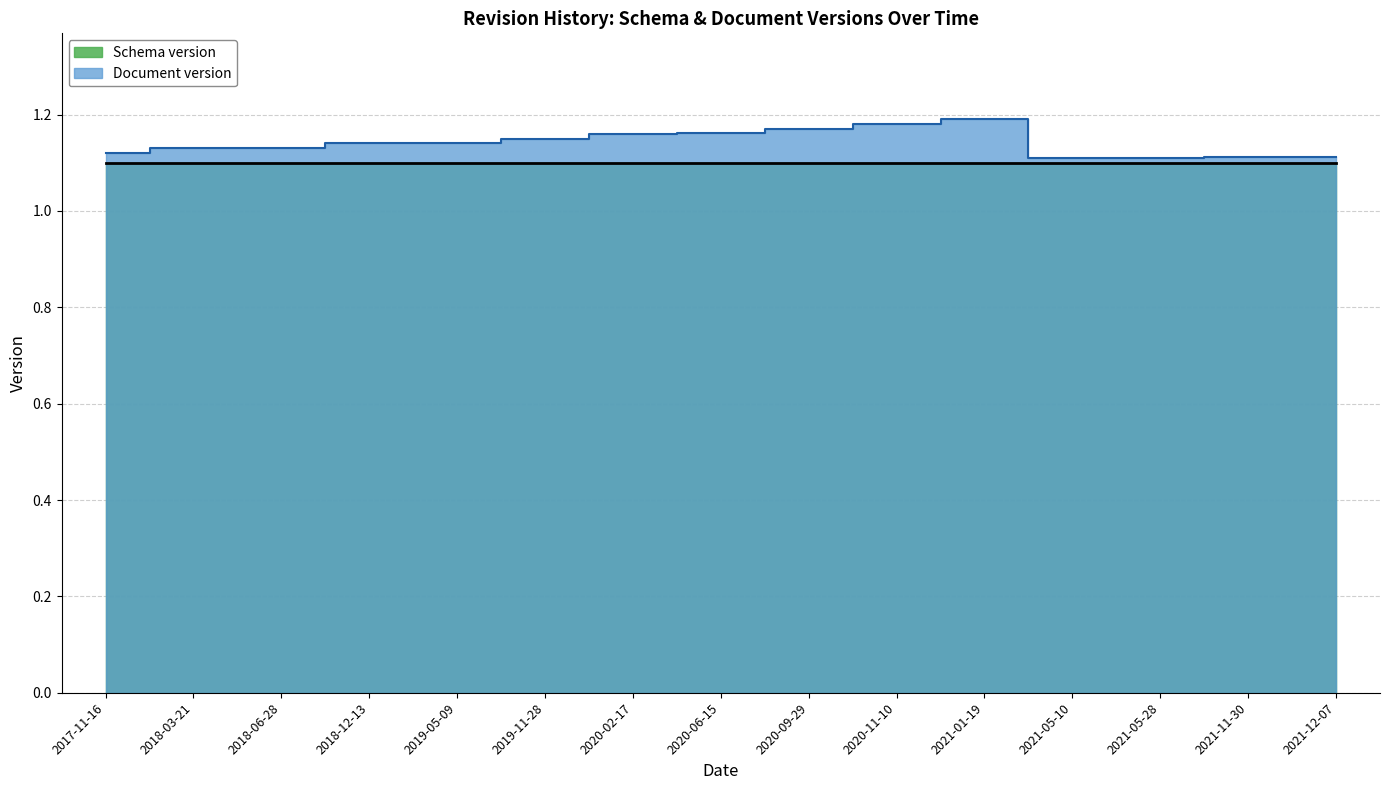

Where is the first local minimum?

2021-05-10